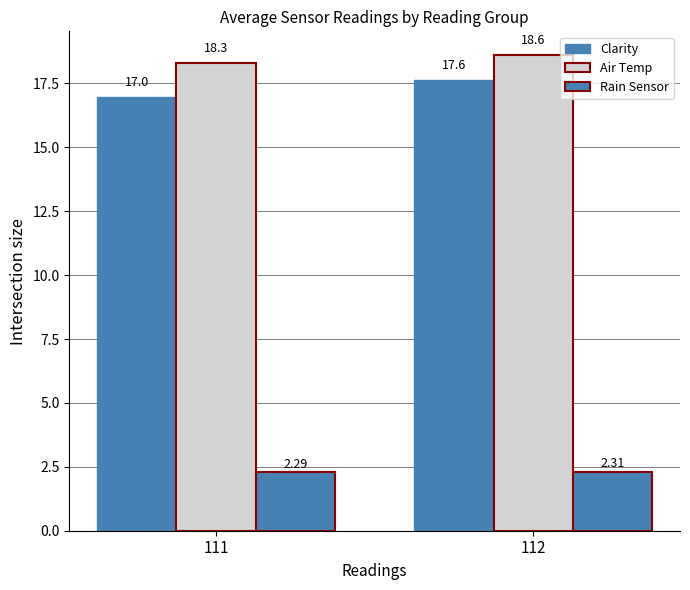

What is the minimum value for Clarity?

17.0